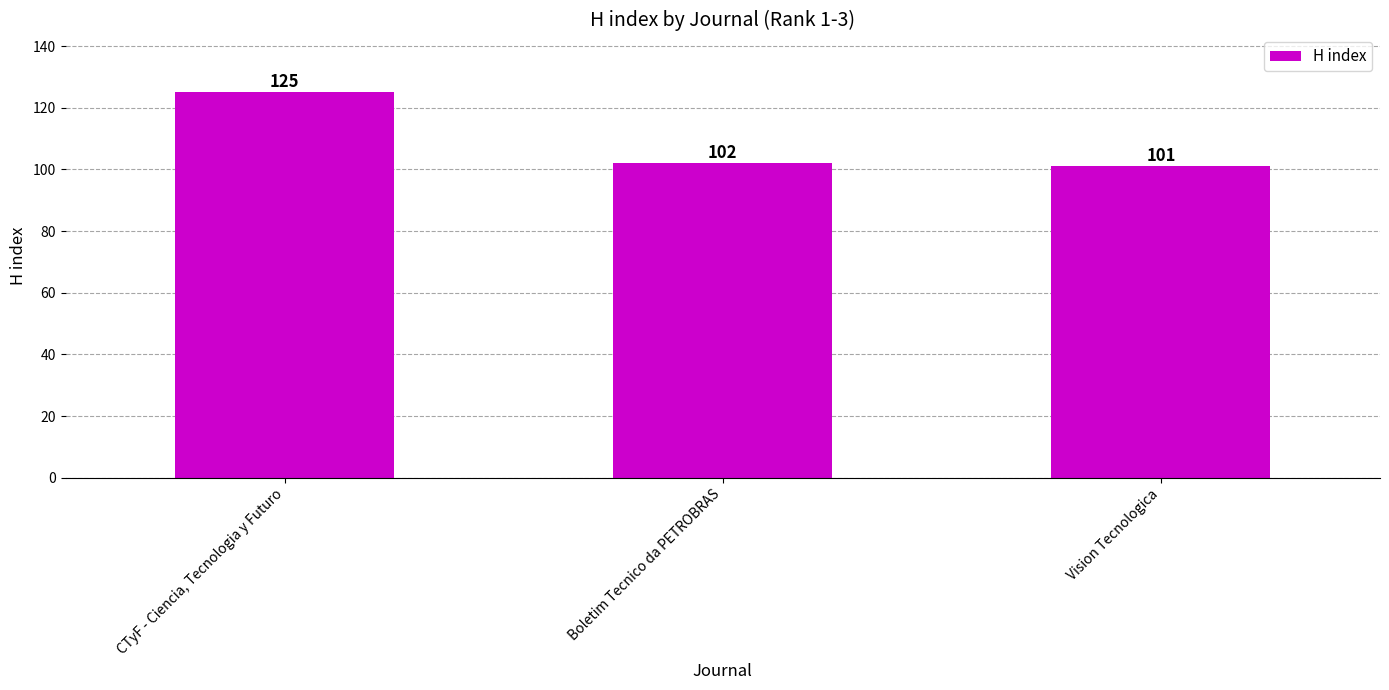

What is the label of the 2nd bar from the right?

Boletim Tecnico da PETROBRAS